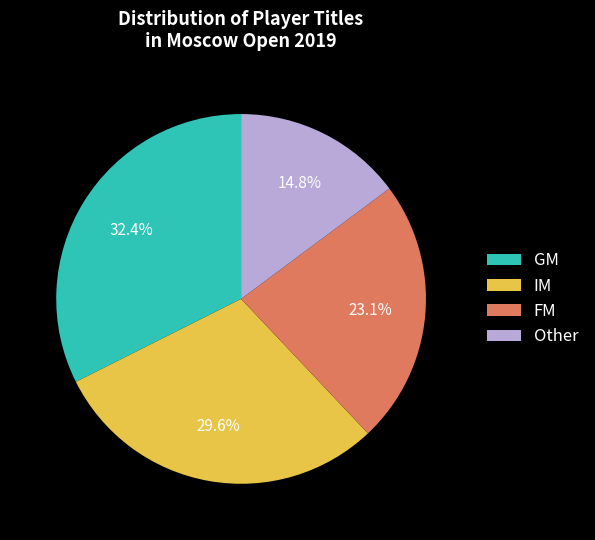

What is the total percentage of IM and FM?

52.8%